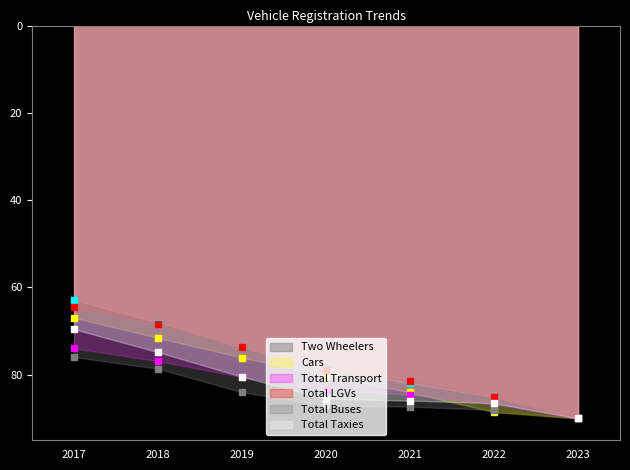

Which series reaches the maximum Y coordinate?

Two Wheelers